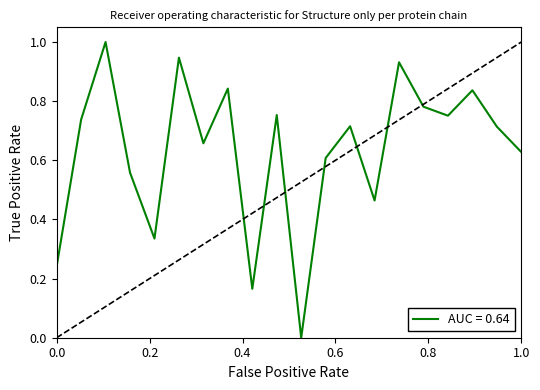

True or false: the data has more than 2 interior local peaks.

True